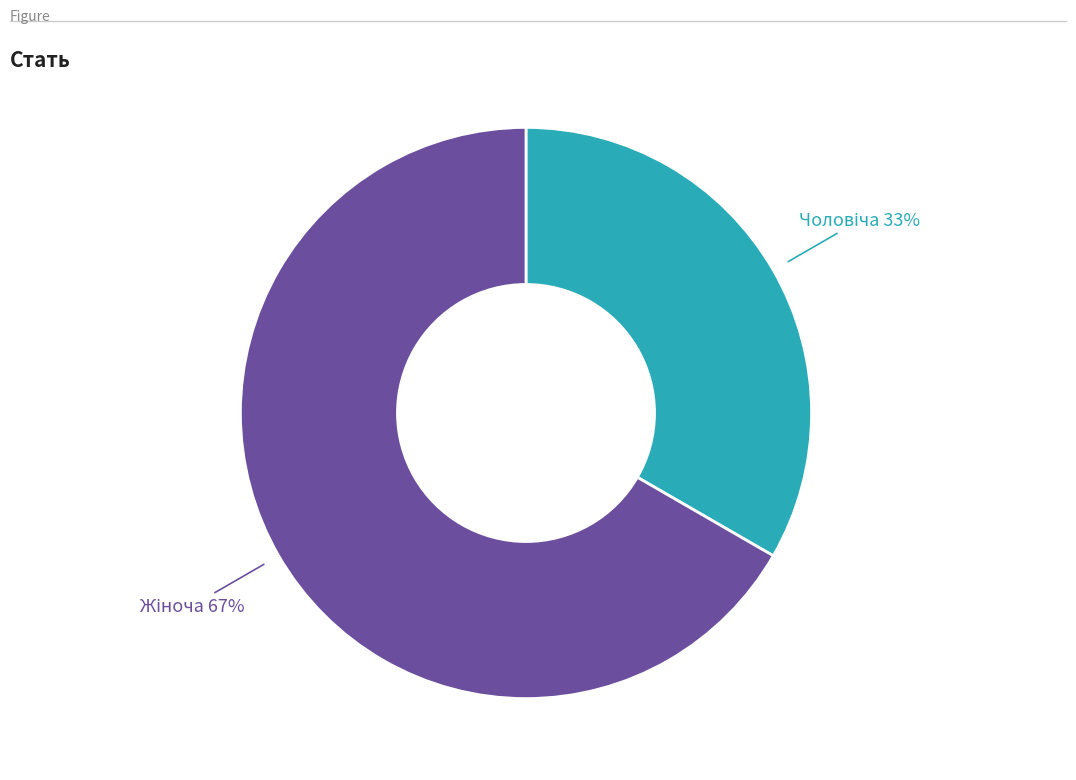

To the nearest percent, what is the average slice percentage?

50%